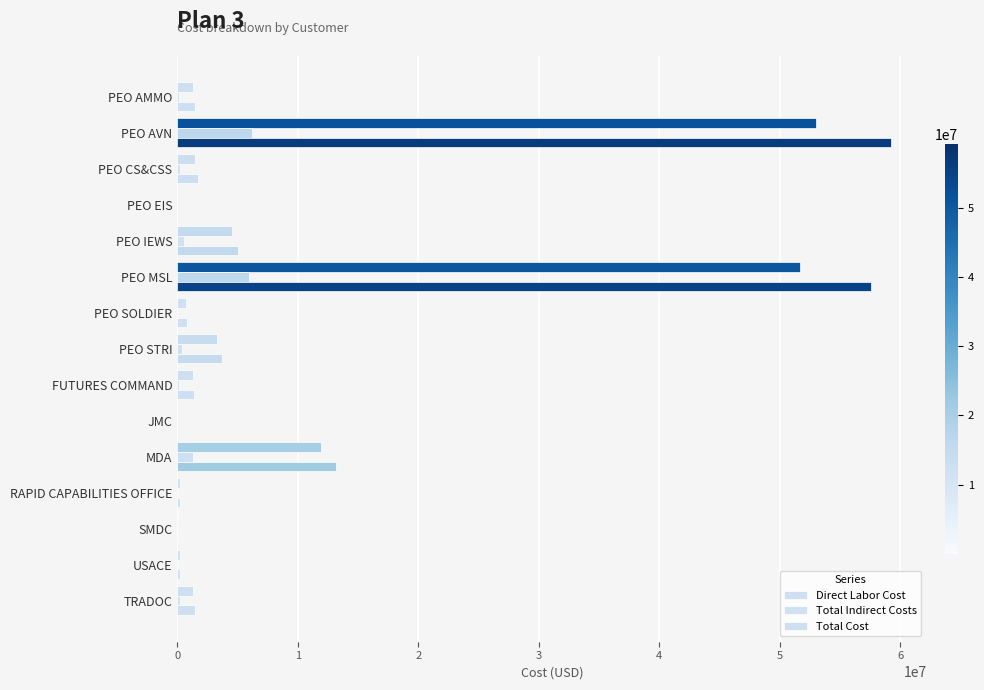

How many data points does each series have?

15